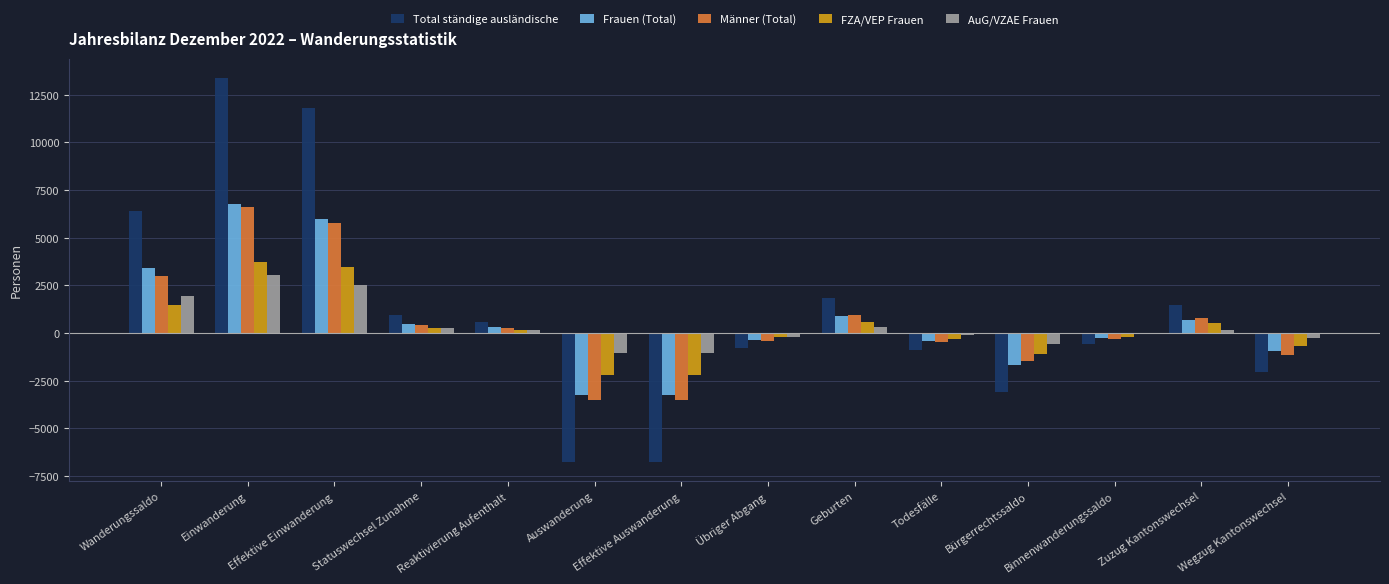

Where is Männer (Total) nearest to the value 3315?

Wanderungssaldo